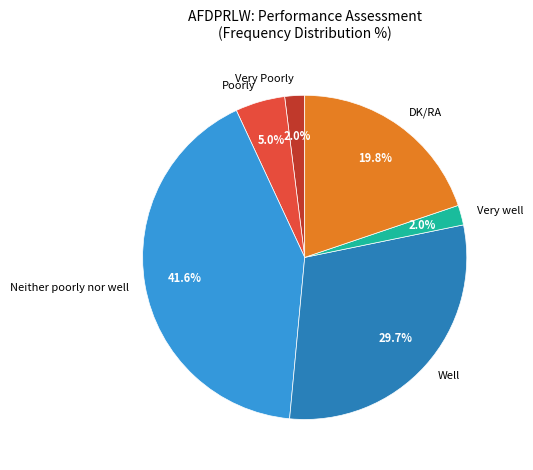

To the nearest percent, what portion does Very Poorly represent?

2%